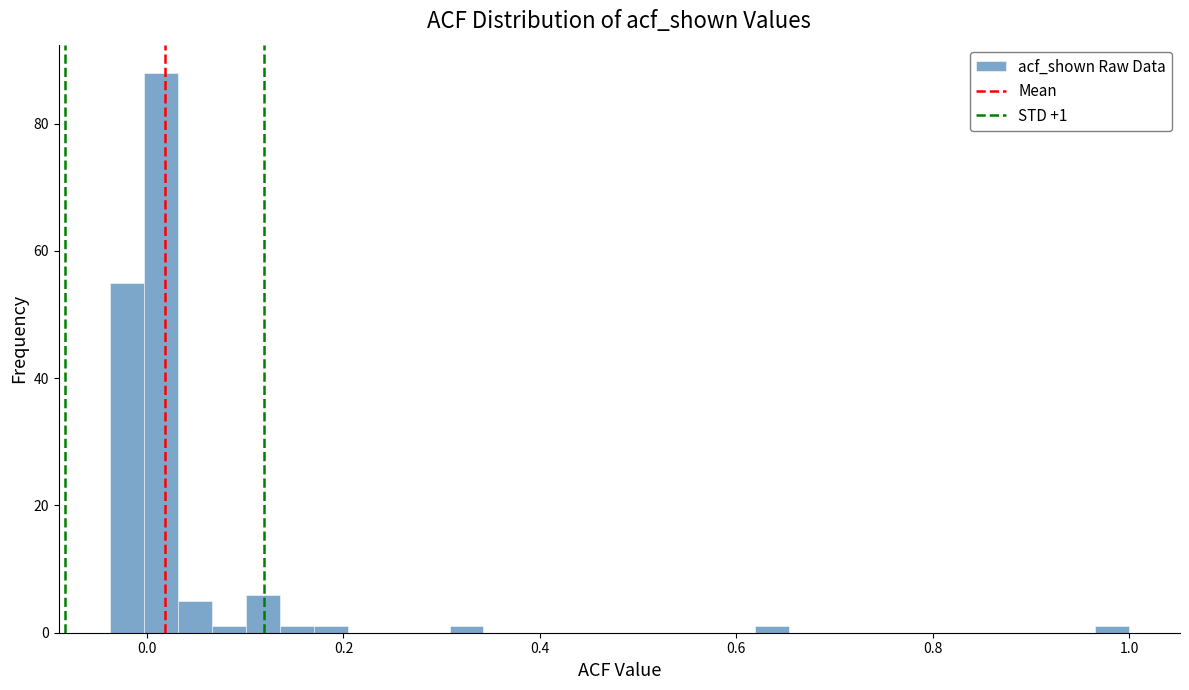

Read against the x-axis, roughly where is the centre of the tallest bar?

0.02